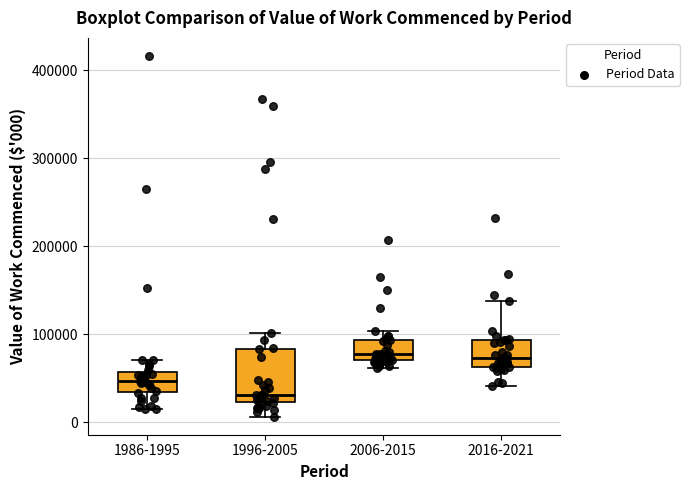

Reading left to right, transcribe this box plot: for each box, give where its median line is, the range the box spans, and where its two whiskers end, as read against the y-axis. The values are not printed on the chart, so give them approximately, as read against the axis.

1986-1995: median 50000, box 30000 to 60000, whiskers 10000 to 70000
1996-2005: median 30000, box 20000 to 80000, whiskers 10000 to 100000
2006-2015: median 80000, box 70000 to 90000, whiskers 60000 to 100000
2016-2021: median 70000, box 60000 to 90000, whiskers 40000 to 140000